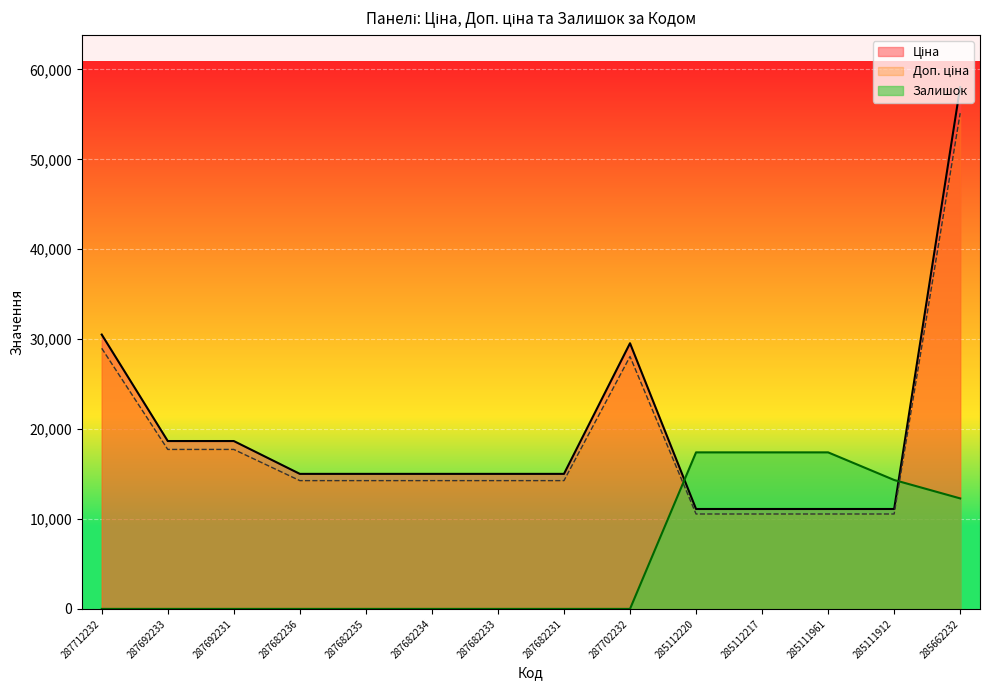

How many values in Залишок are above zero?

5